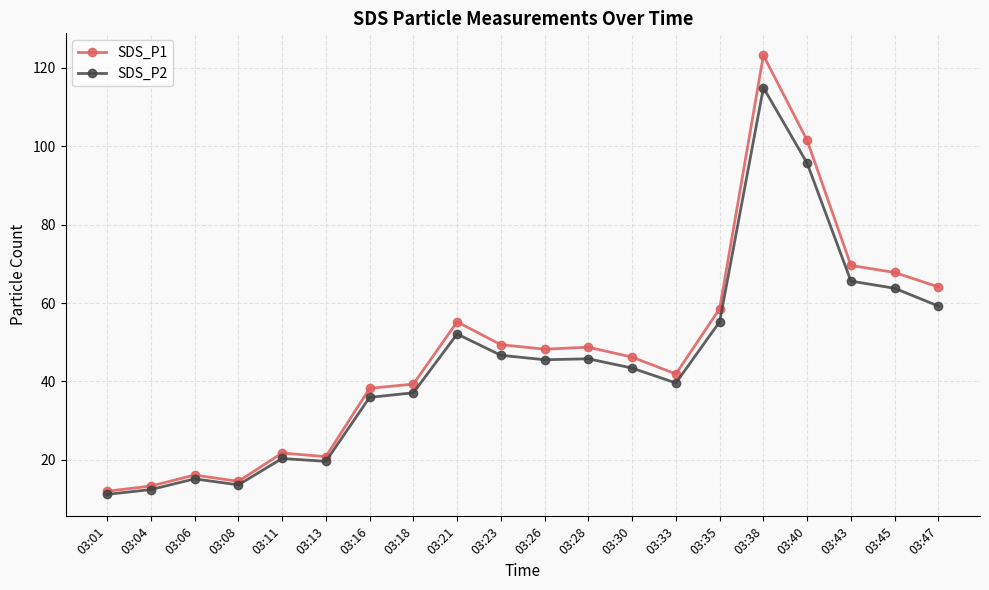

What is the total value across all series at 03:08?

28.1